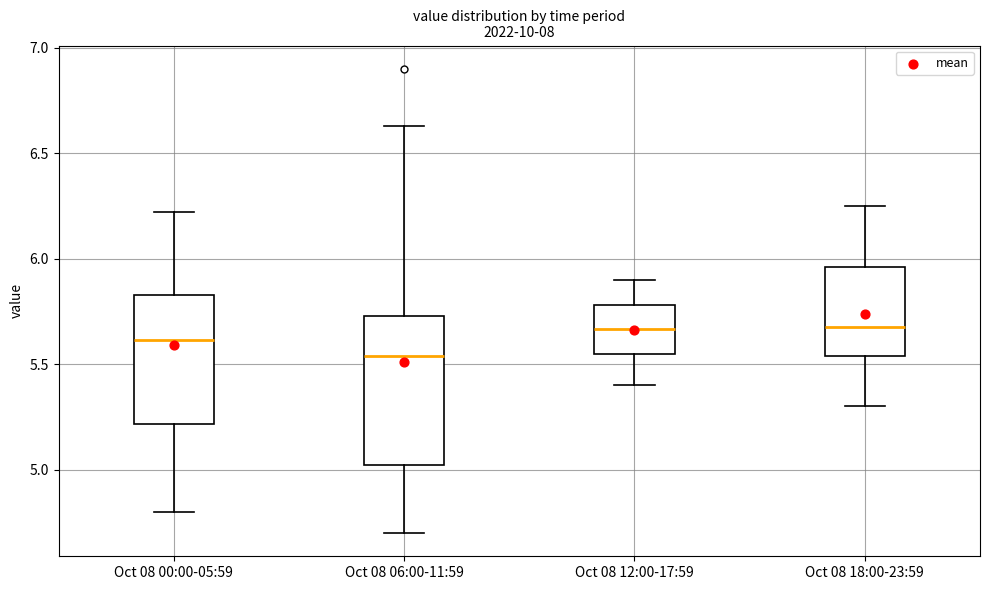

Comparing the boxes themselves (not the whiskers), which one is the tallest?

Oct 08 06:00-11:59